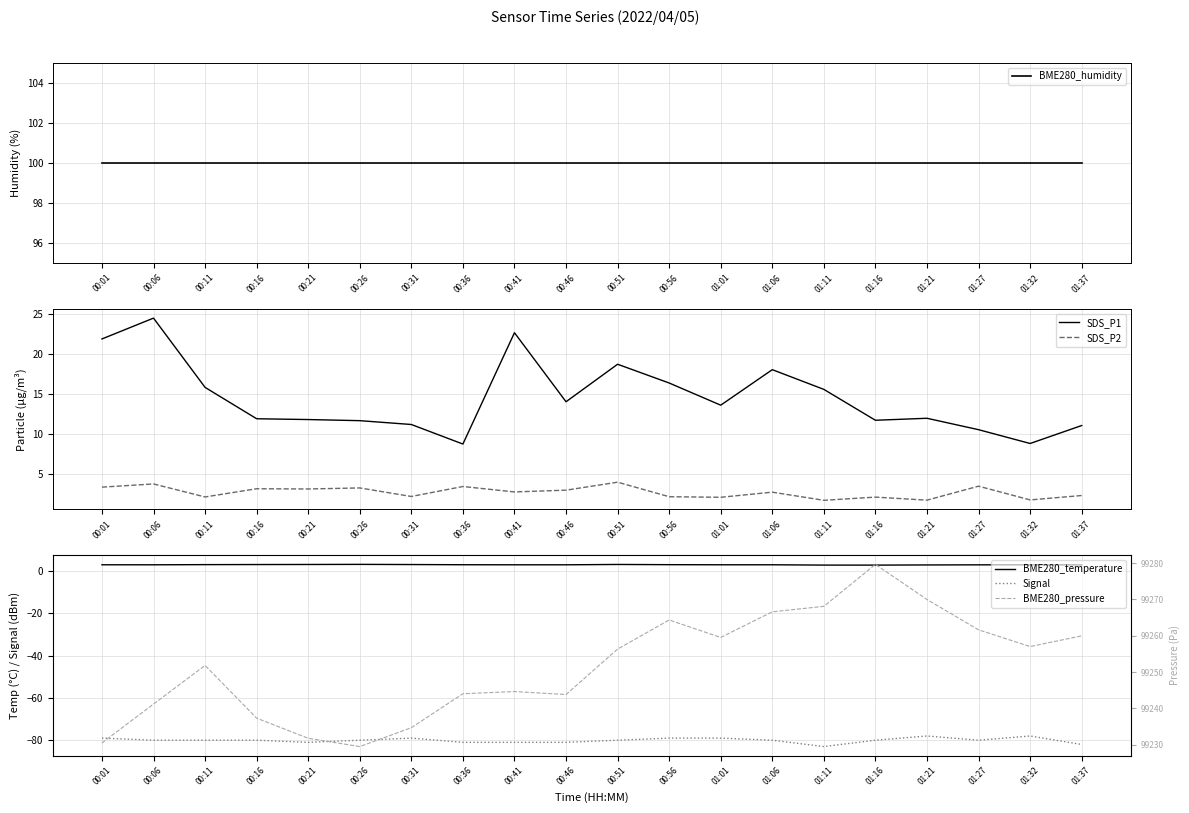

What is the label of the 3rd point from the right?

01:27